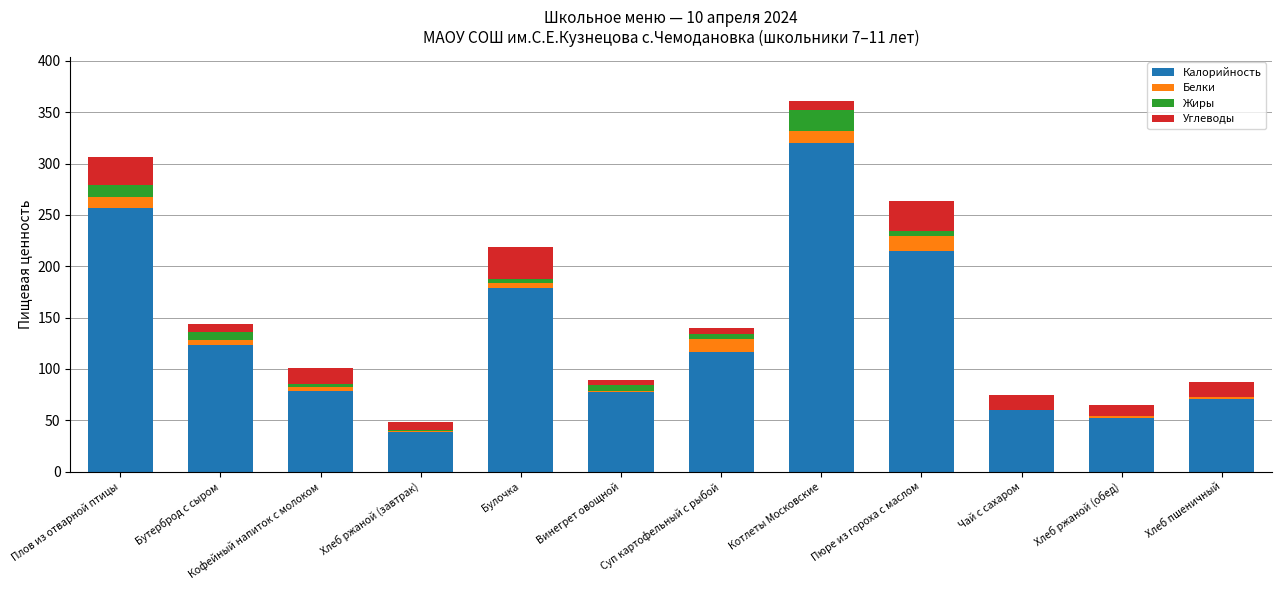

True or false: Калорийность has a value of 116.2 at Суп картофельный с рыбой.

True